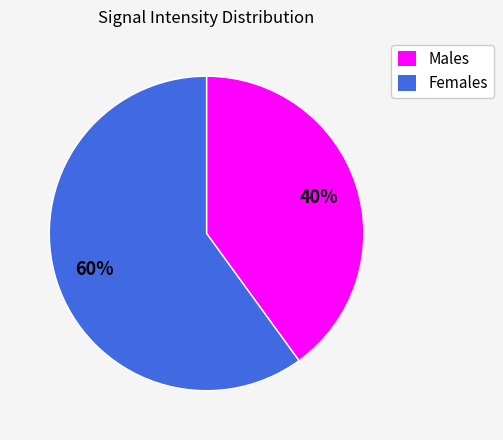

What is the ratio of the value at Males to the value at Females?

0.7